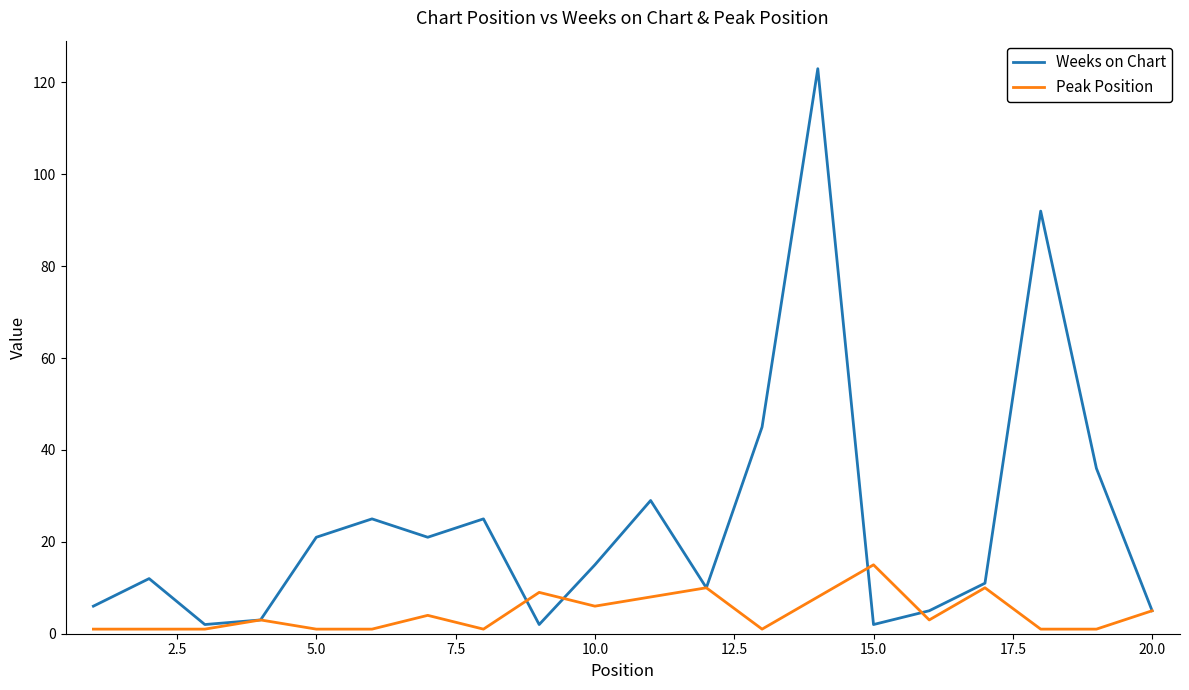

What is the maximum value shown in the chart?

123